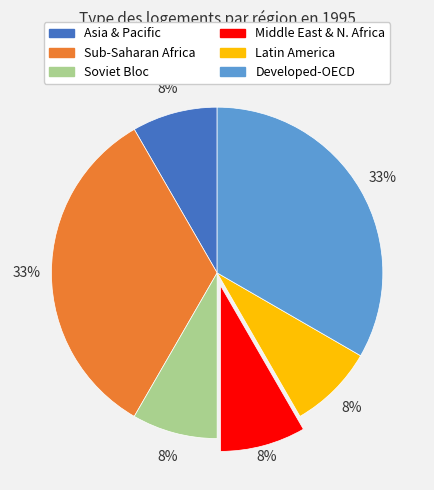

What percentage is the Latin America slice, to the nearest percent?

8%